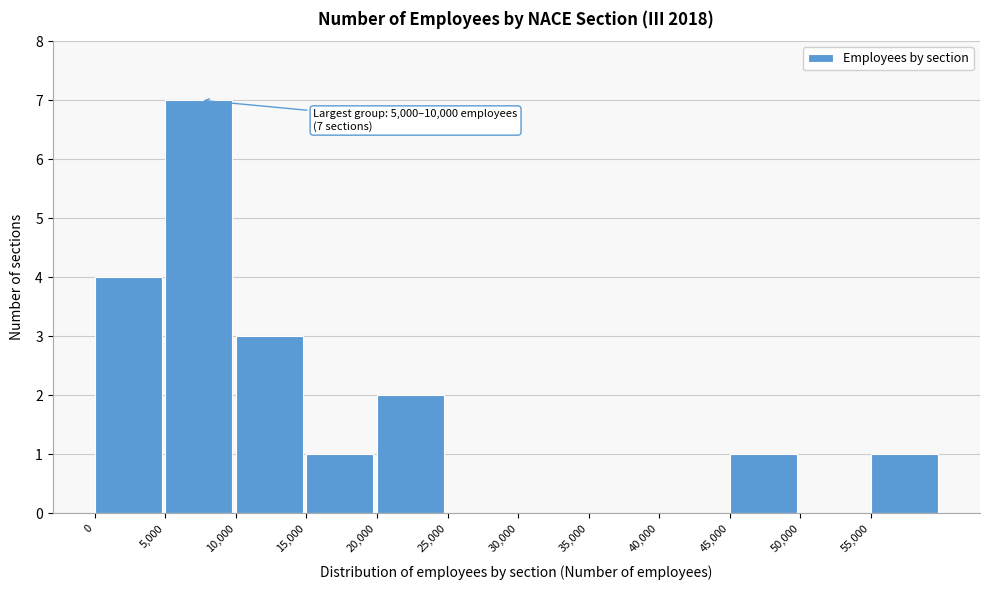

Over which range of the x-axis is the bar tallest?

5000 to 10000